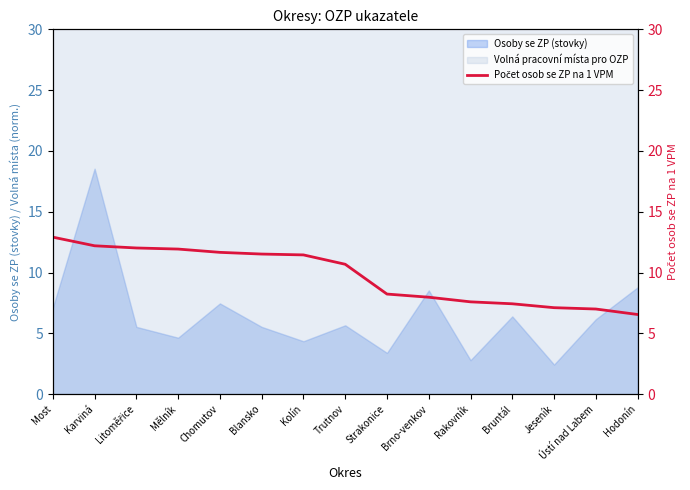

Reading left to right, extract all data points from this chart.

12.9	12.2	12.0	11.9	11.7	11.5	11.4	10.7	8.2	8.0	7.6	7.4	7.1	7.0	6.5